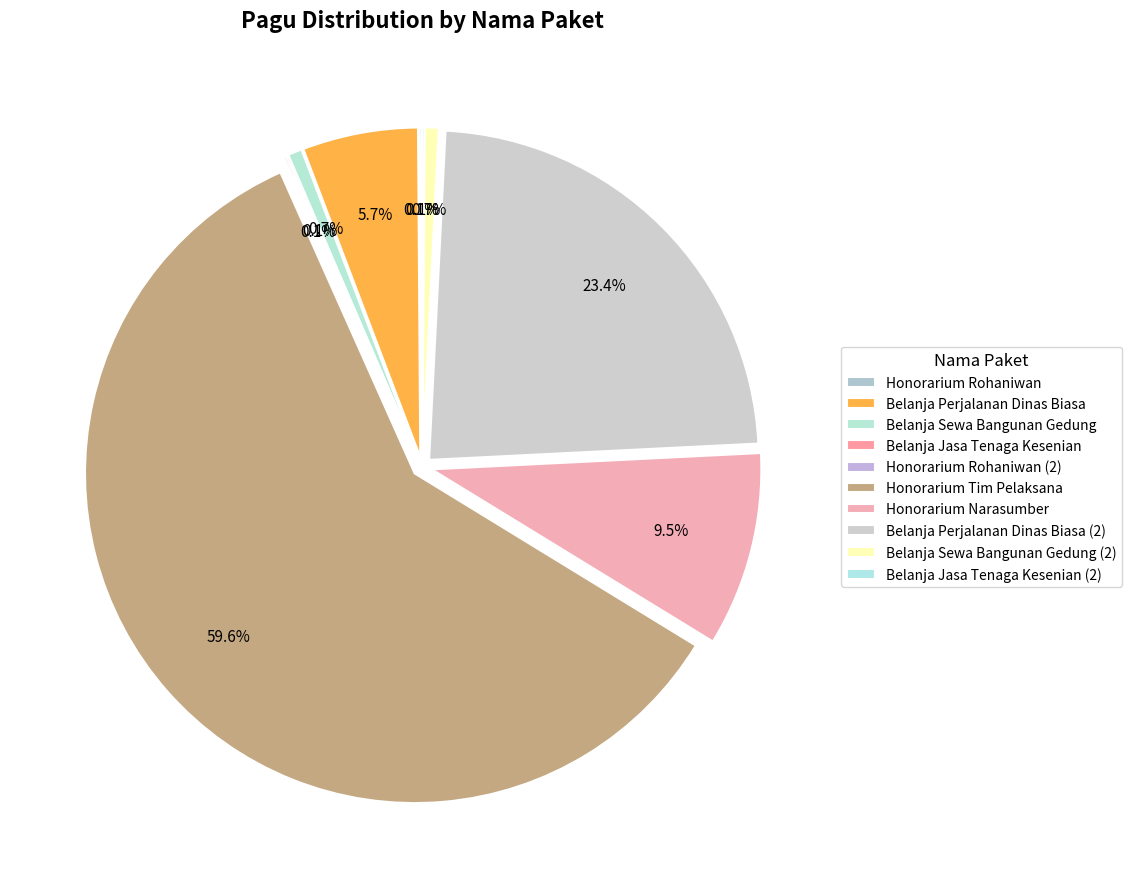

Approximately how many times larger is the value at Belanja Sewa Bangunan Gedung (2) compared to Belanja Jasa Tenaga Kesenian (2)?

6.2